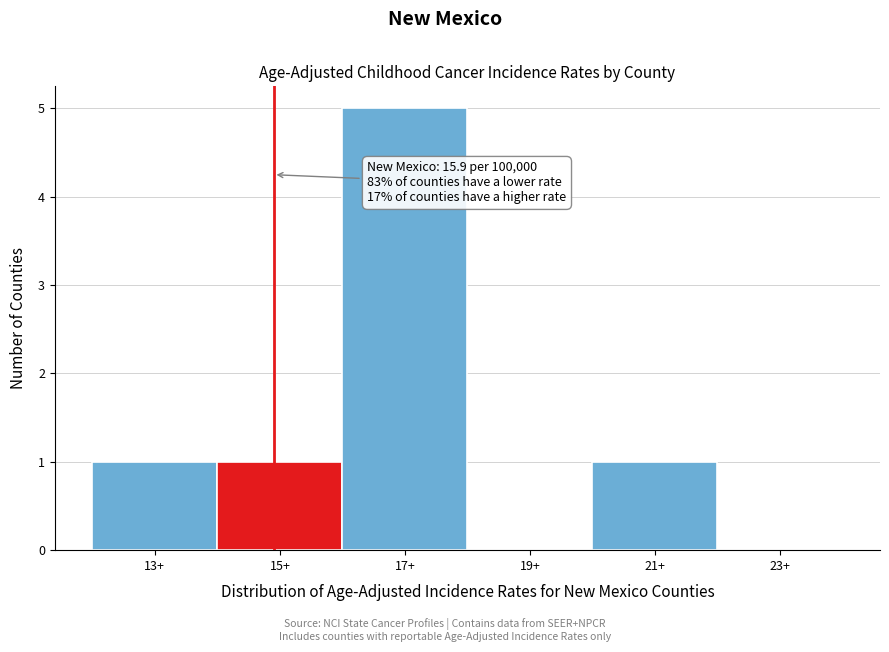

Reading left to right, transcribe all the data shown in this chart.

13+=1	15+=1	17+=5	19+=0	21+=1	23+=0